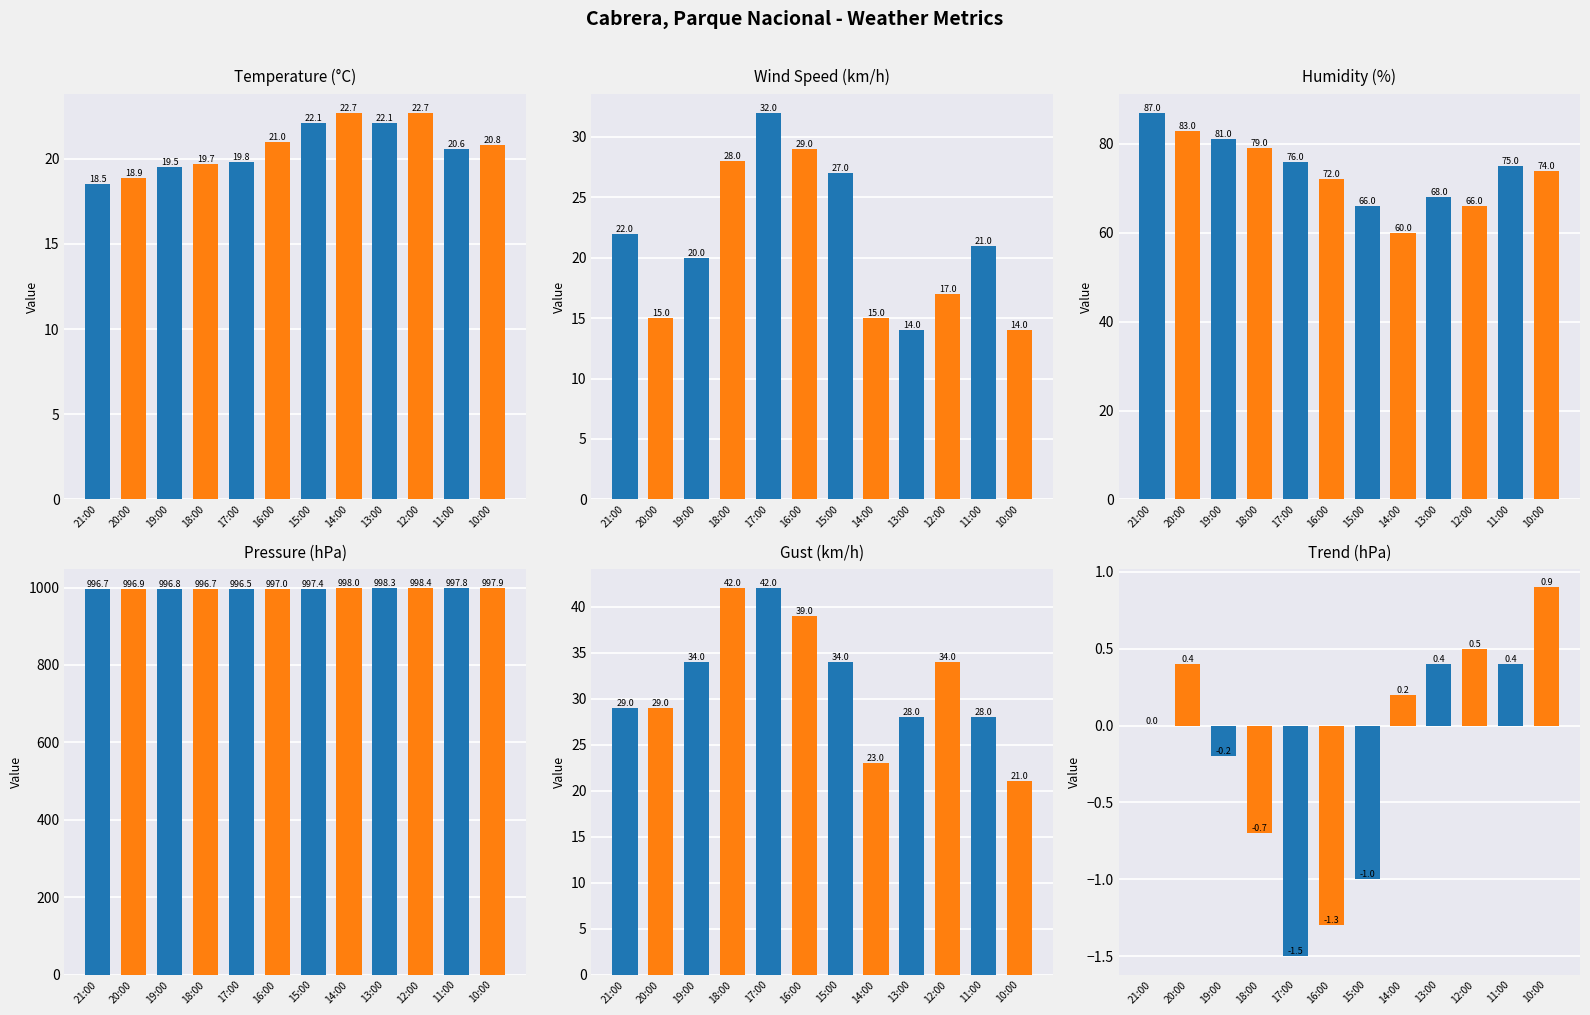

What is the average value of the Trend (hPa) series?

-0.2